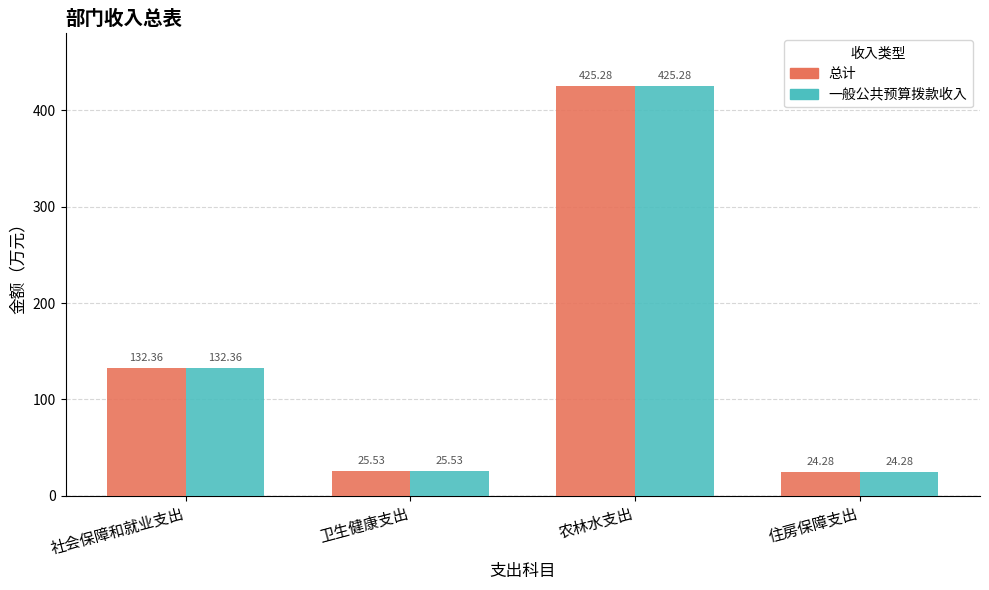

Reading left to right, transcribe all the data shown in this chart.

总计: 132.4	25.5	425.3	24.3
一般公共预算拨款收入: 132.4	25.5	425.3	24.3